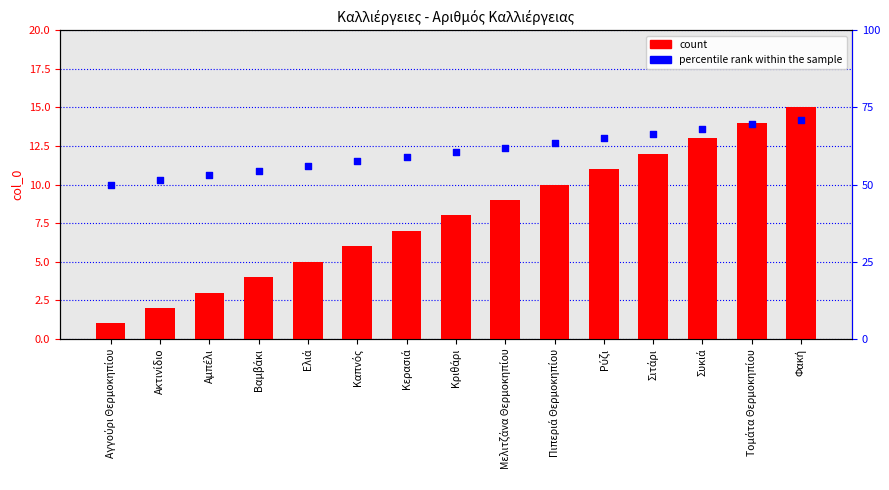

Is the value of col_0 at Πιπεριά Θερμοκηπίου greater than the value of percentile rank within the sample at Καπνός?

No